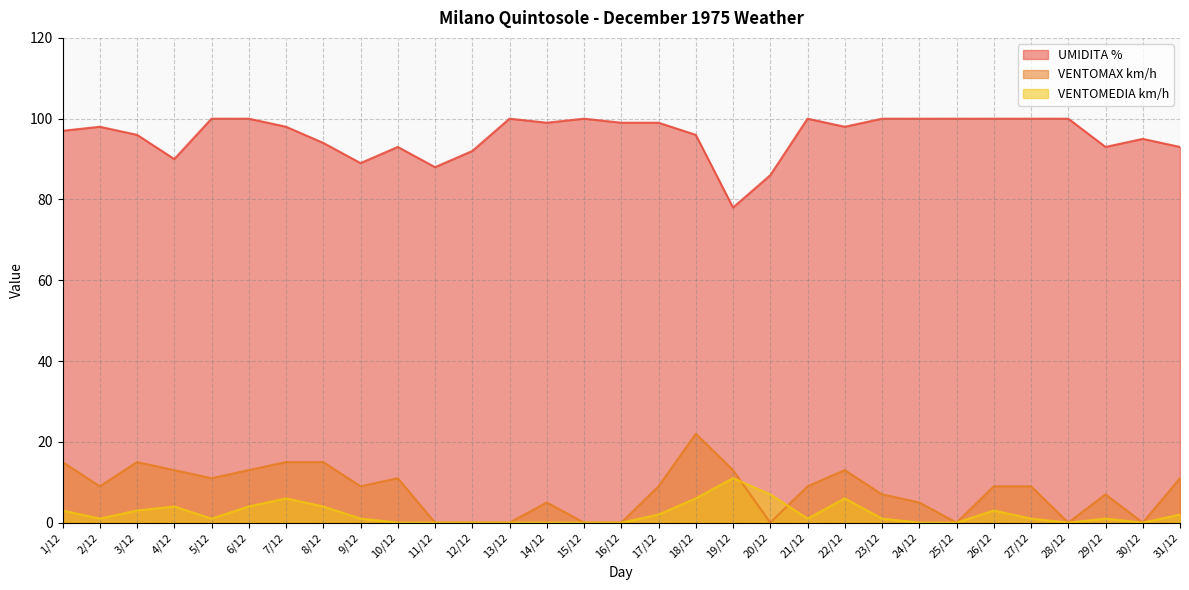

How many distinct data groups are displayed?

3